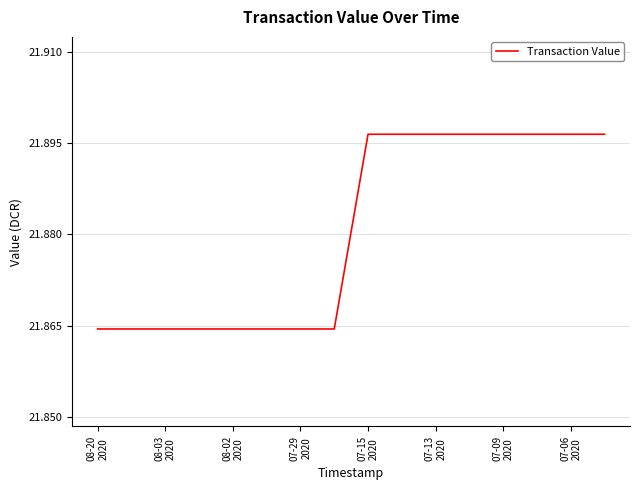

How many lines are shown in the chart?

1